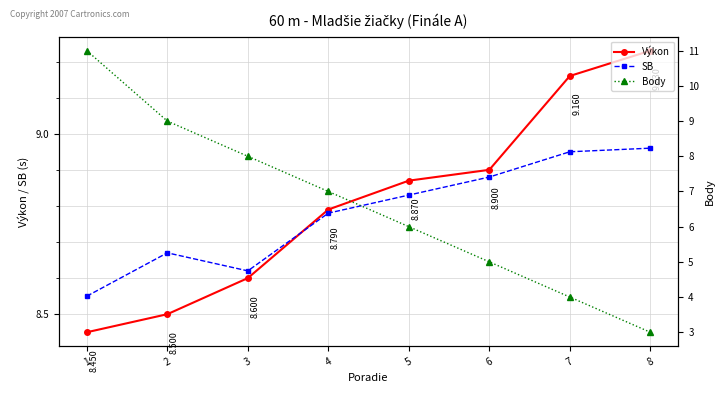

How many times do SB and Body cross each other?

1